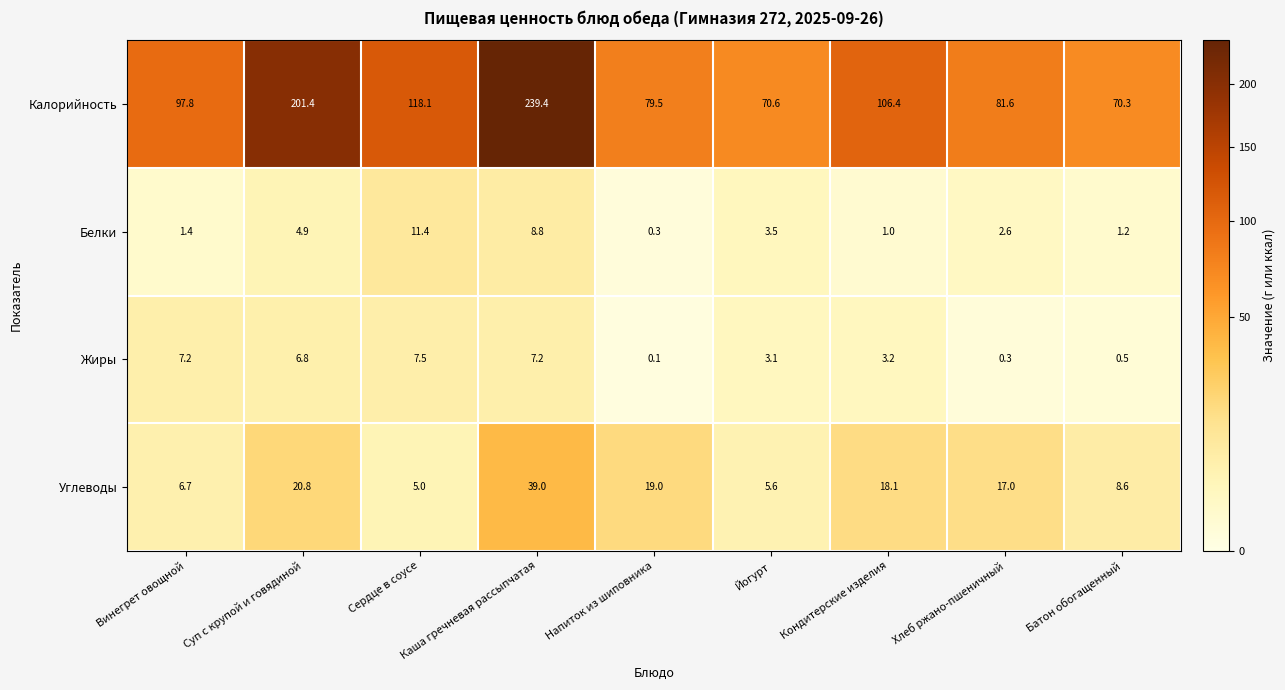

The value of Углеводы at Батон обогащенный is 4.7. True or false?

False